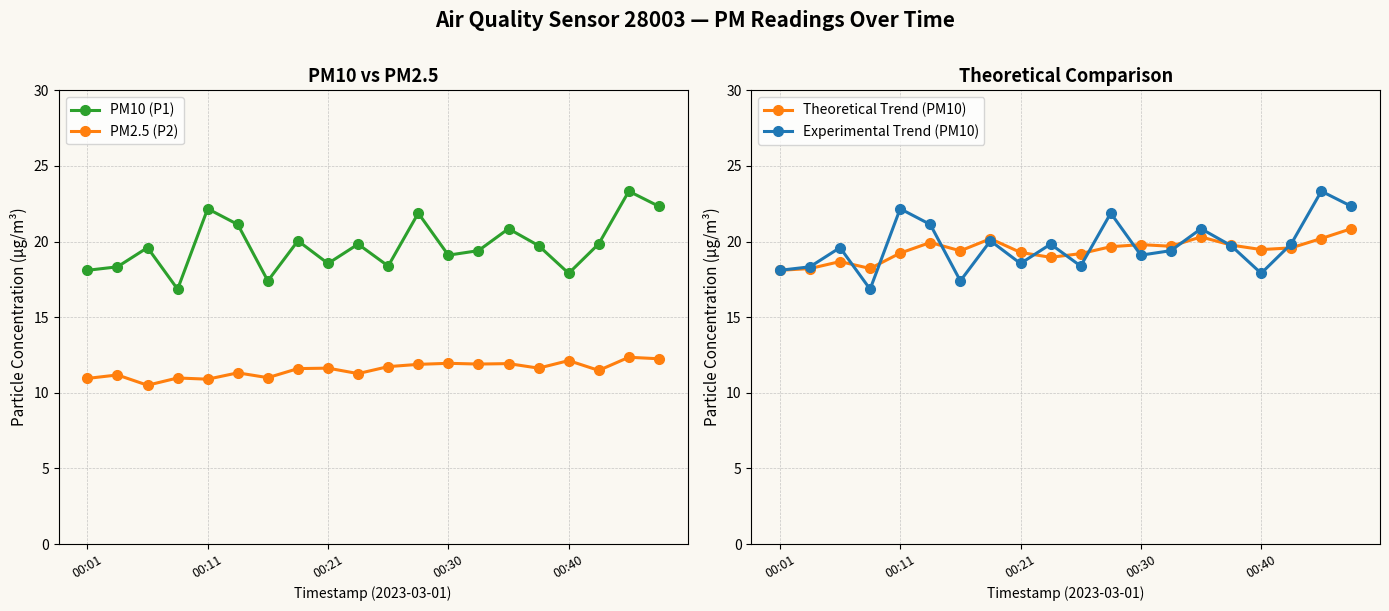

True or false: Experimental Trend (PM10) has more than 1 interior local peaks.

True